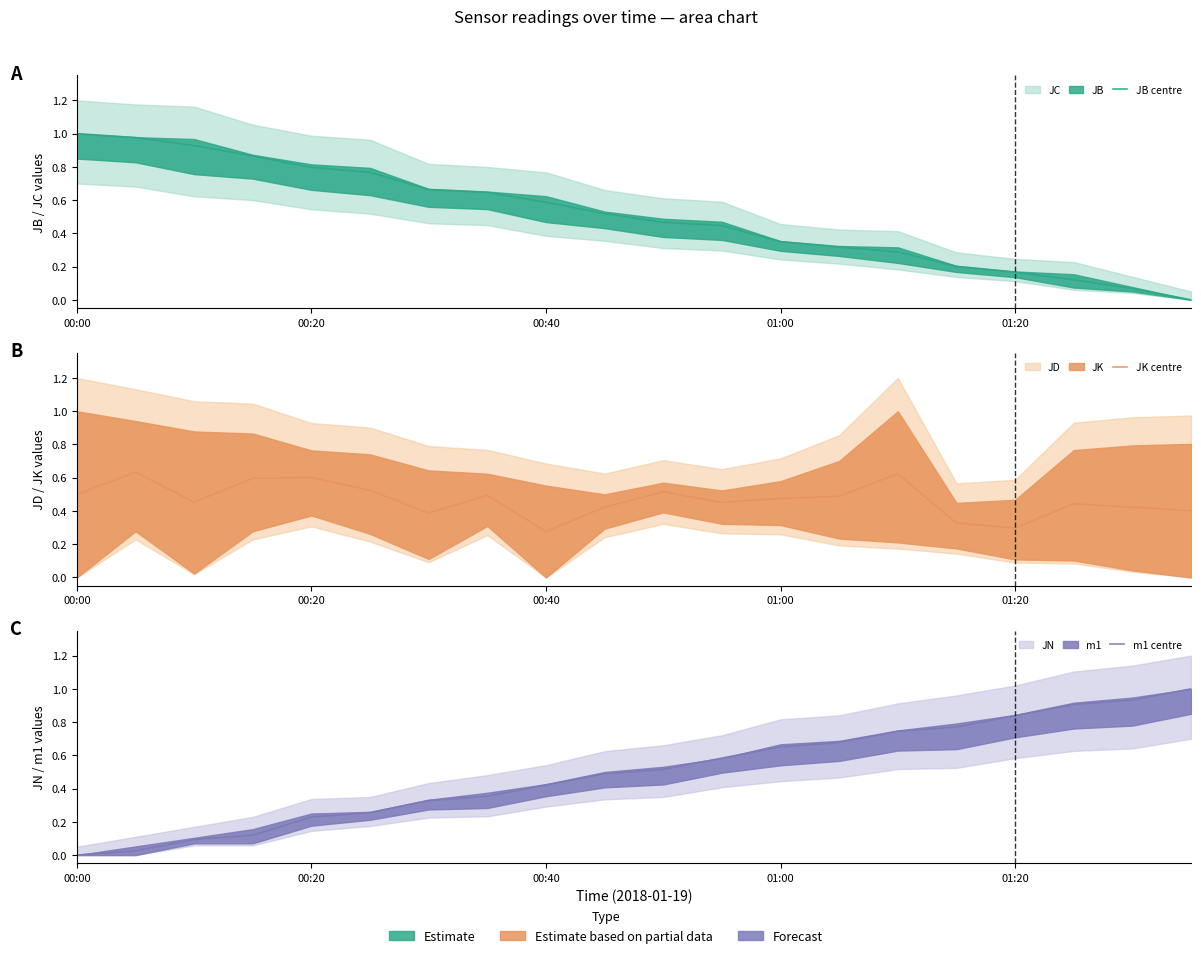

Reading left to right, what are all the values shown in this chart?

JB centre: 1.0	1.0	0.9	0.9	0.8	0.8	0.7	0.6	0.6	0.5	0.5	0.4	0.4	0.3	0.3	0.2	0.2	0.1	0.1	0.0
JK centre: 0.5	0.6	0.5	0.6	0.6	0.5	0.4	0.5	0.3	0.4	0.5	0.5	0.5	0.5	0.6	0.3	0.3	0.4	0.4	0.4
m1 centre: 0.0	0.0	0.1	0.1	0.2	0.3	0.3	0.4	0.4	0.5	0.5	0.6	0.7	0.7	0.7	0.8	0.8	0.9	0.9	1.0